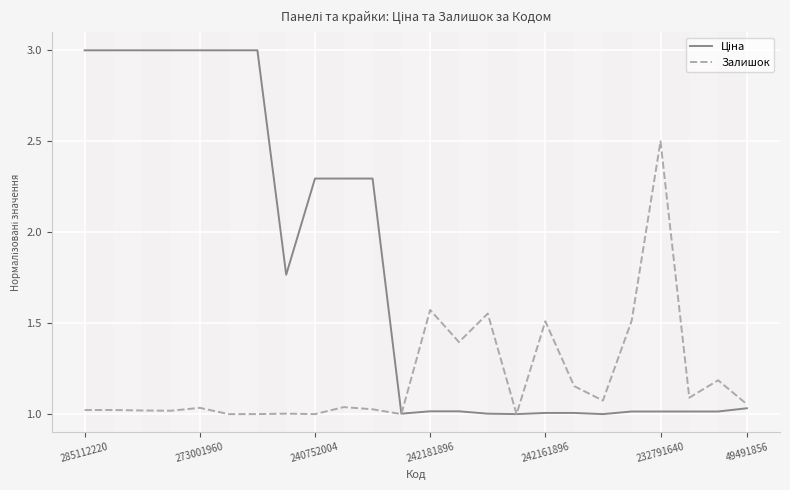

What is the maximum value shown in the chart?

3.0